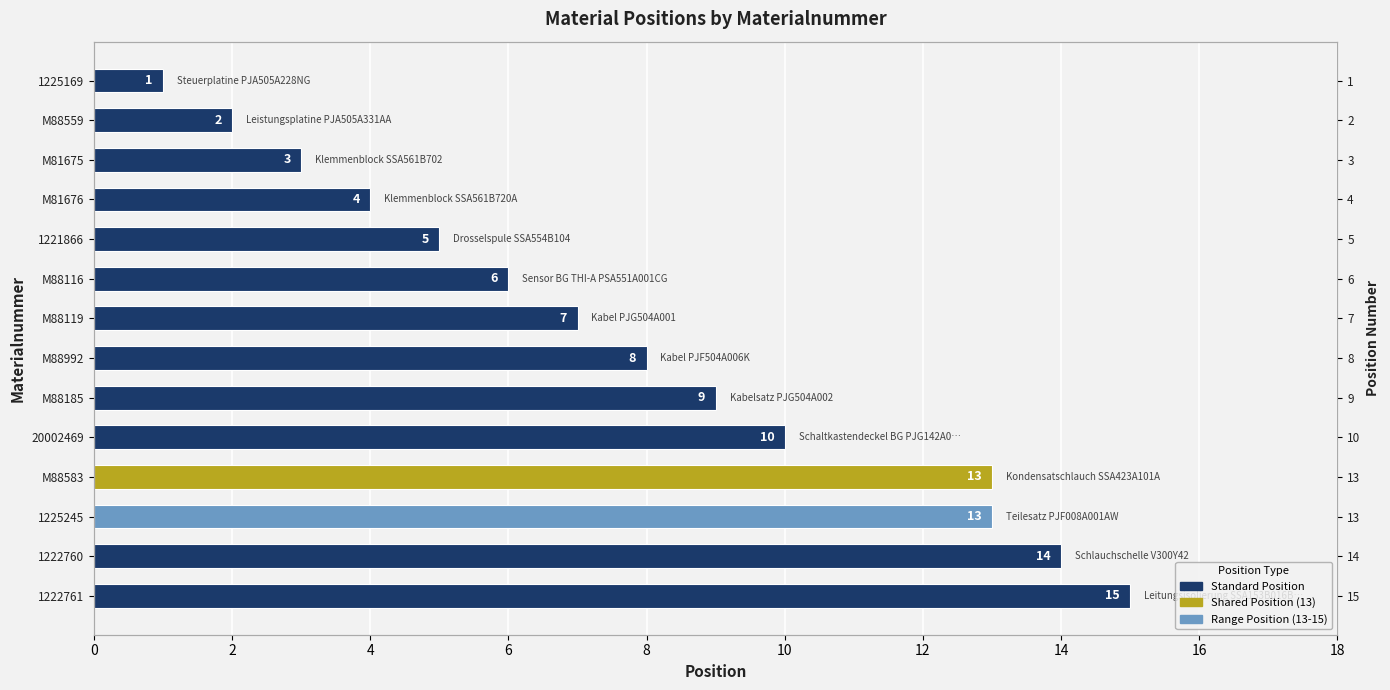

What is the minimum value shown in the chart?

1